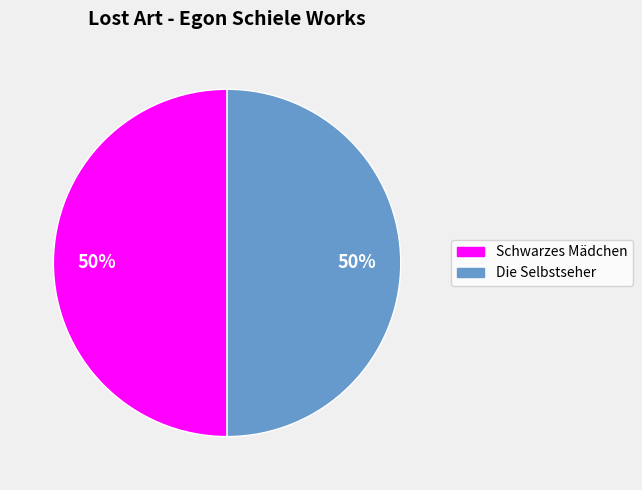

Do Die Selbstseher and Schwarzes Mädchen together represent more than half of the pie?

Yes